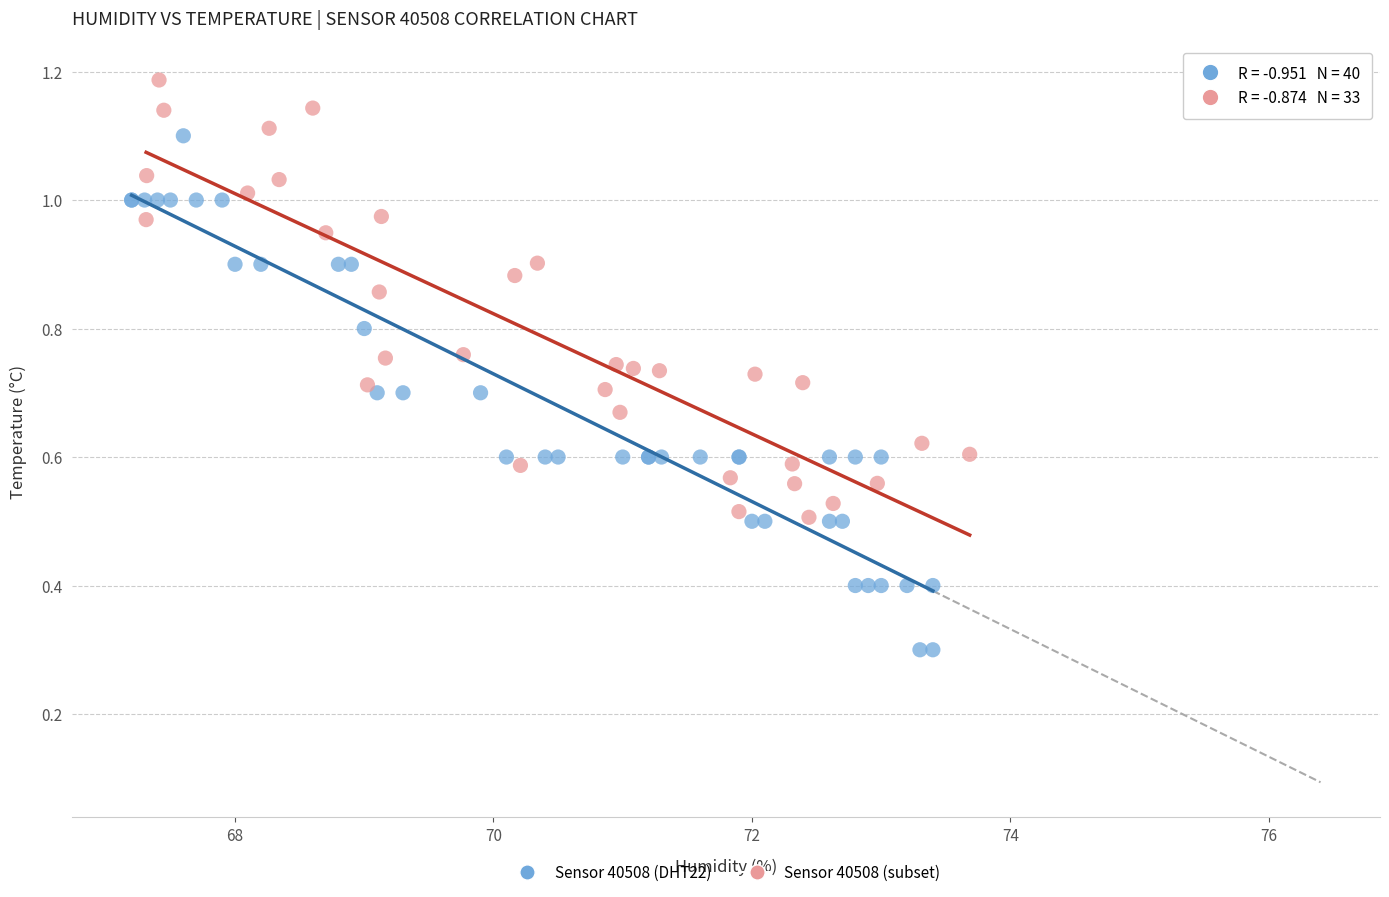

Which series reaches the maximum Y coordinate?

Sensor 40508 (subset)